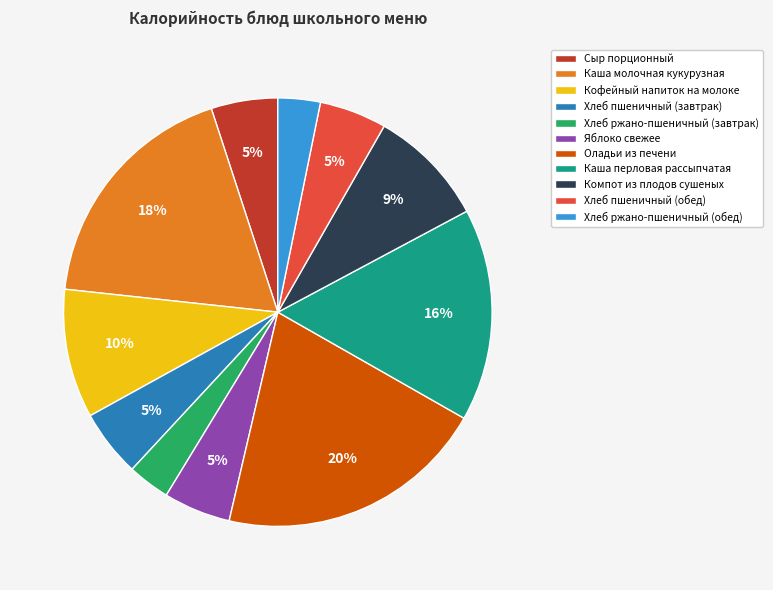

True or false: Каша перловая рассыпчатая accounts for 27% of the total.

False